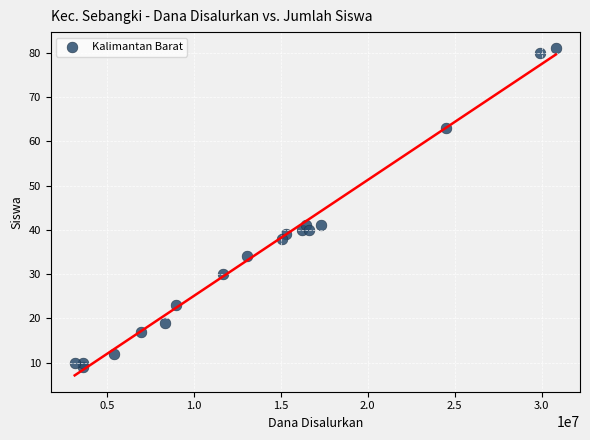

What is the range of Y values (max minus min)?

72